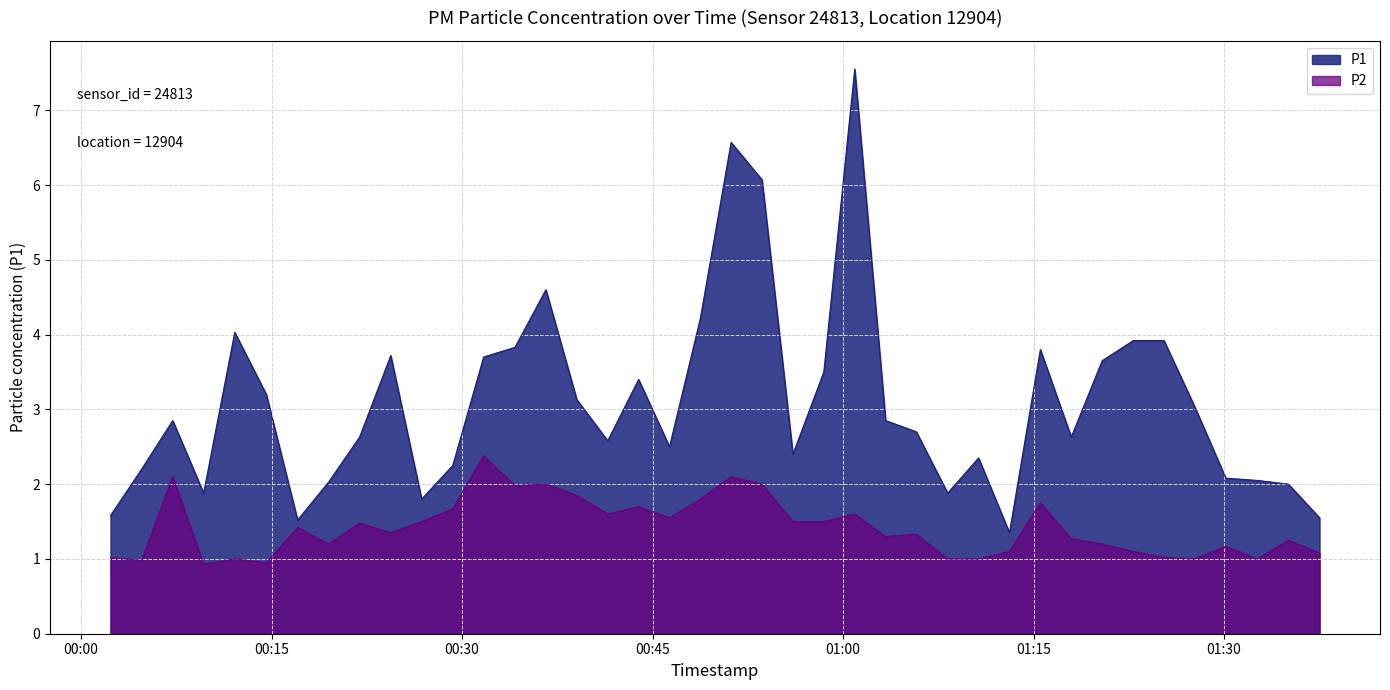

List the series in order of their peak value, lowest first.

P2, P1